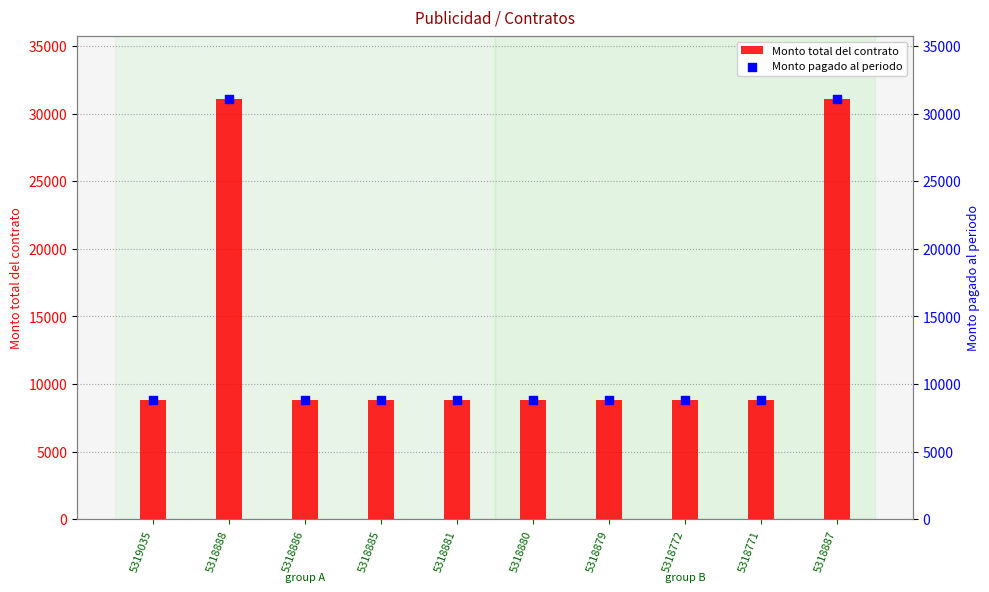

What is the total value across all series at 5319035?

17632.0